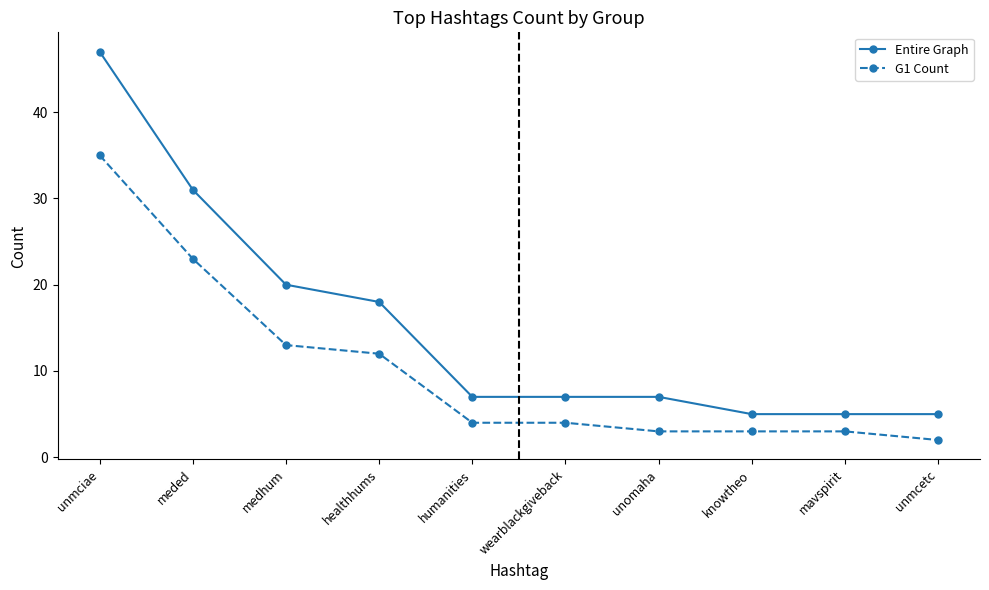

Rank the series at unmcetc from lowest to highest value.

G1 Count, Entire Graph